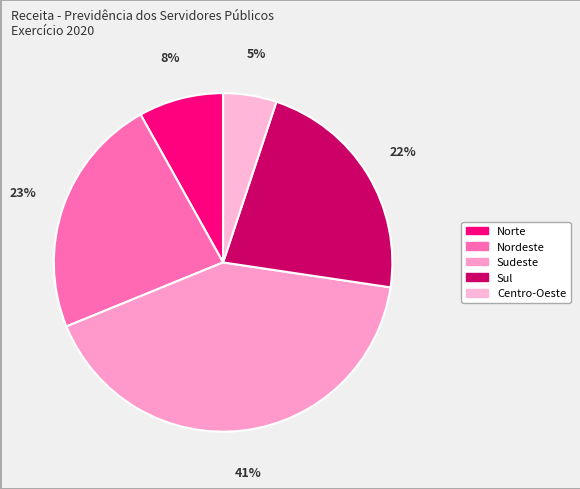

Does any single category account for the majority?

No